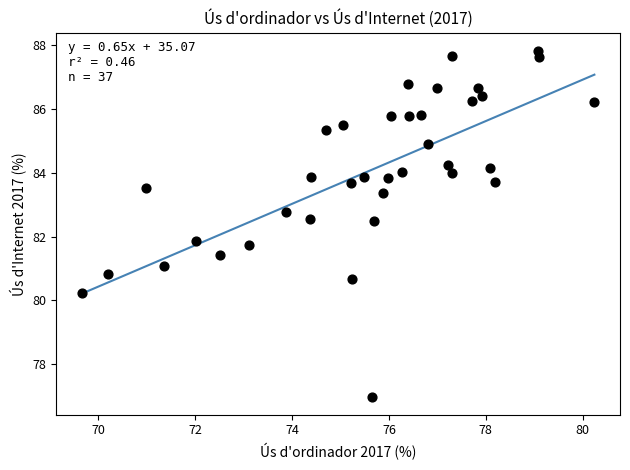

What Y value in the scatter plot is closest to 82?

81.9